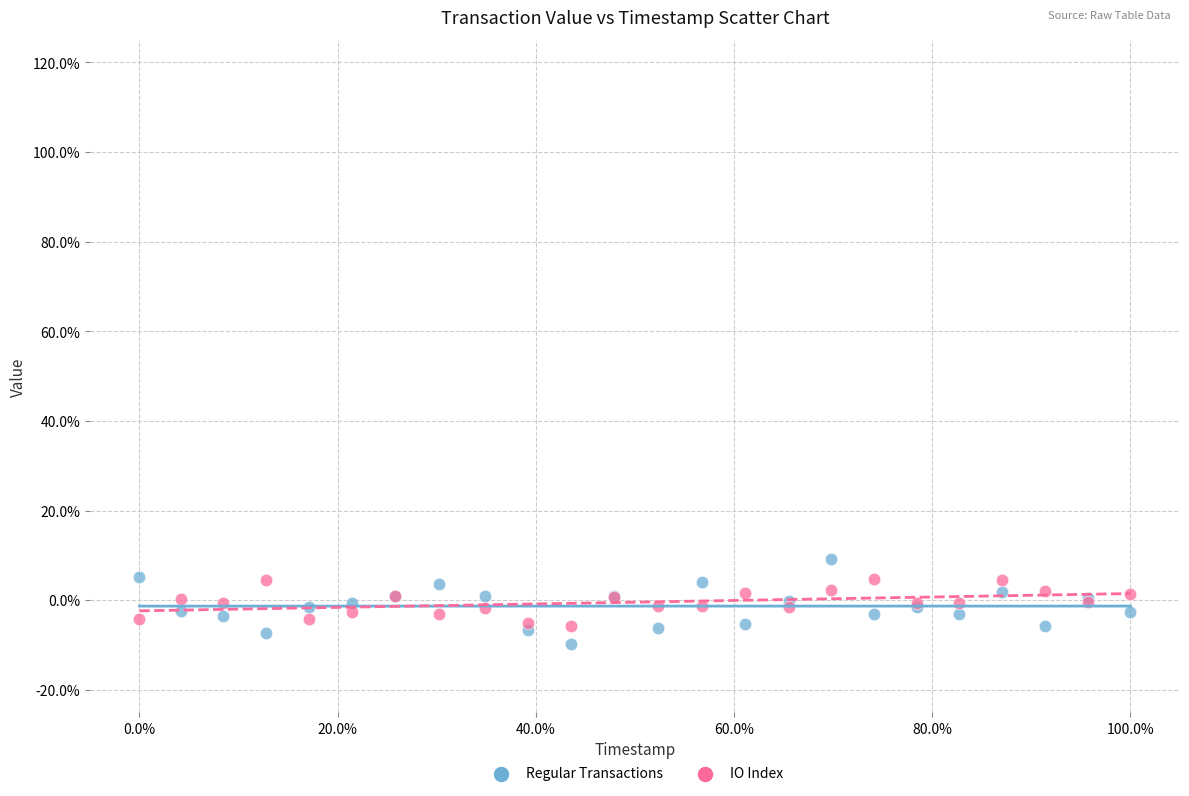

Which series has the largest Y range (max minus min)?

Regular Transactions